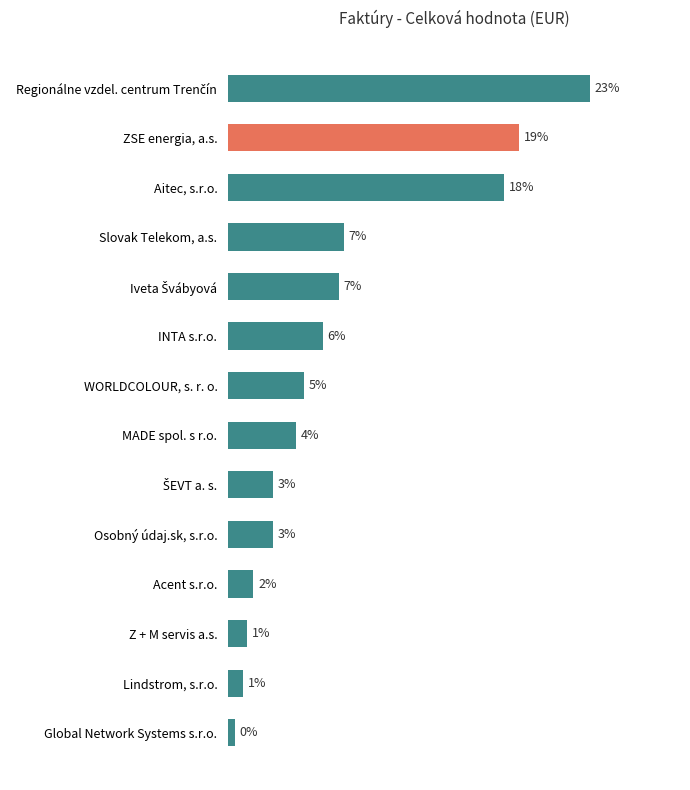

List the labels in order of value, largest first.

Regionálne vzdel. centrum Trenčín, ZSE energia, a.s., Aitec, s.r.o., Slovak Telekom, a.s., Iveta Švábyová, INTA s.r.o., WORLDCOLOUR, s. r. o., MADE spol. s r.o., ŠEVT a. s., Osobný údaj.sk, s.r.o., Acent s.r.o., Z + M servis a.s., Lindstrom, s.r.o., Global Network Systems s.r.o.